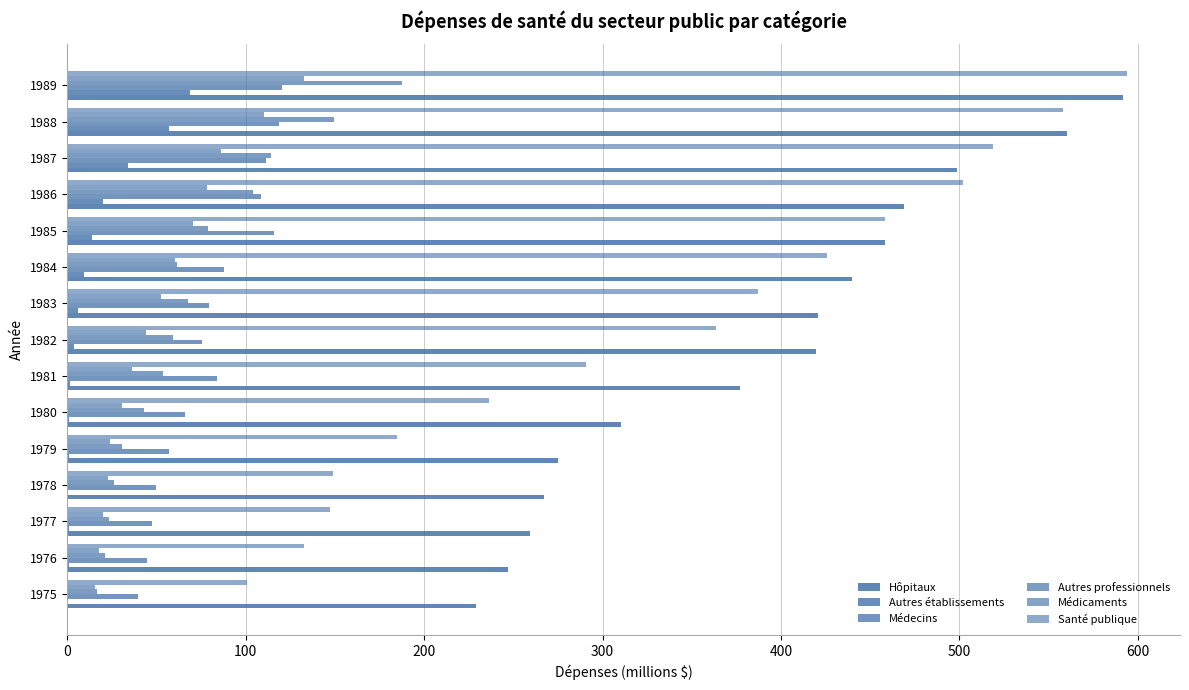

How many categories are shown in the chart?

15